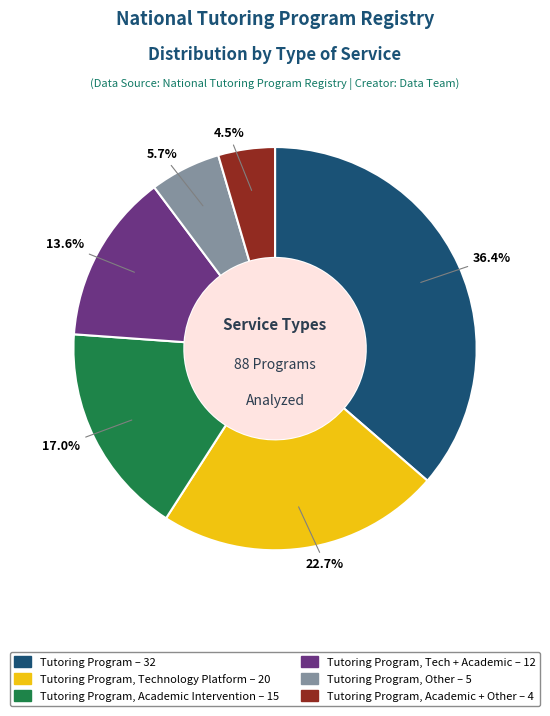

Is there a majority slice in this chart?

No